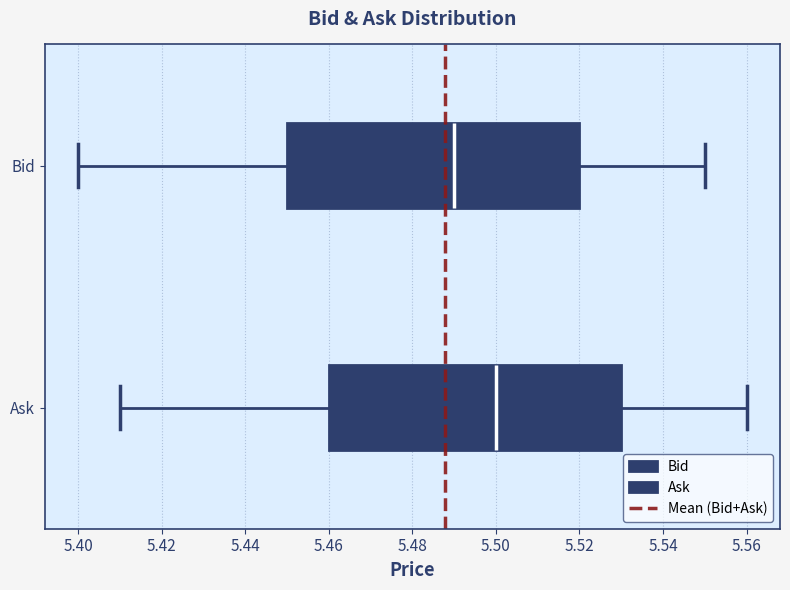

Reading bottom to top, transcribe this box plot: for each box, give where its median line is, the range the box spans, and where its two whiskers end, as read against the x-axis. The values are not printed on the chart, so give them approximately, as read against the axis.

Ask: median 5.50, box 5.46 to 5.53, whiskers 5.41 to 5.56
Bid: median 5.49, box 5.45 to 5.52, whiskers 5.40 to 5.55